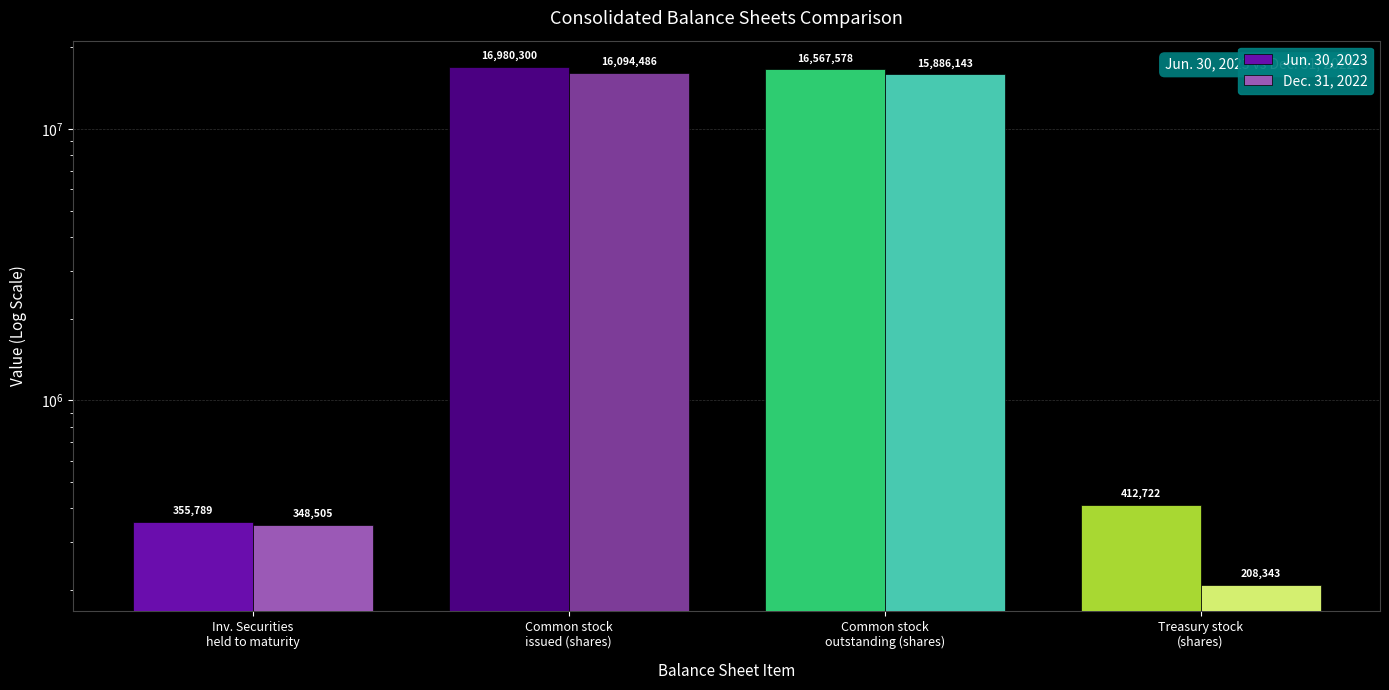

True or false: Jun. 30, 2023 has a value of 242304 at Inv. Securities
held to maturity.

False